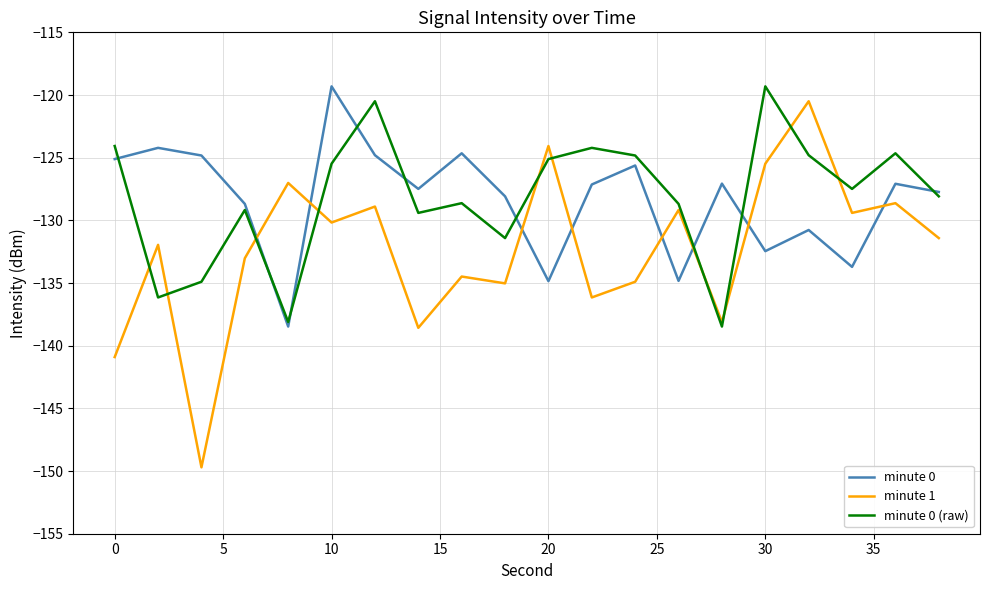

Which series ends up on top after the final intersection of minute 0 (raw) and minute 1?

minute 0 (raw)